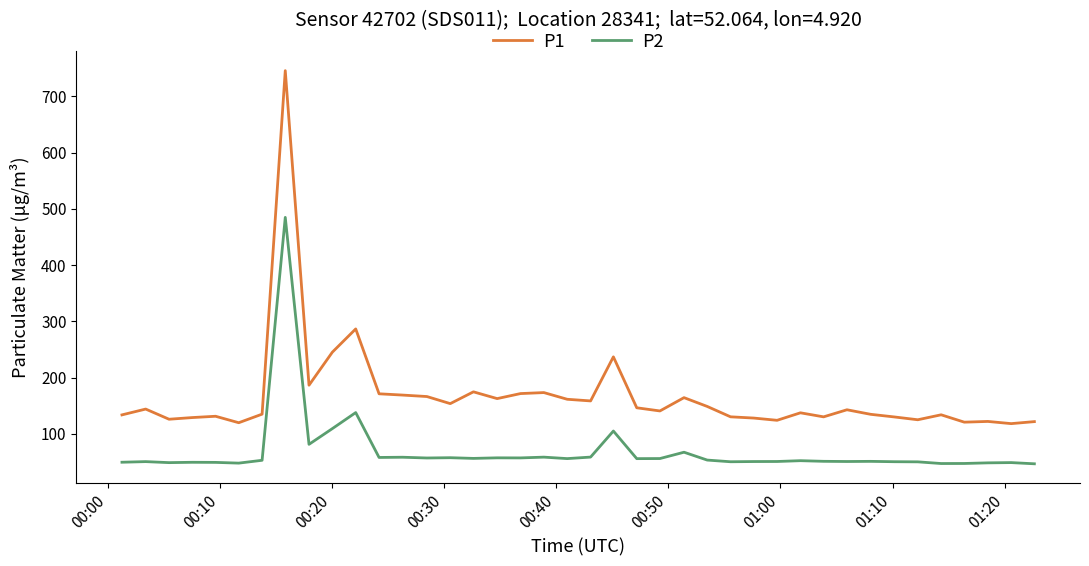

Which series has the widest spread of values?

P1